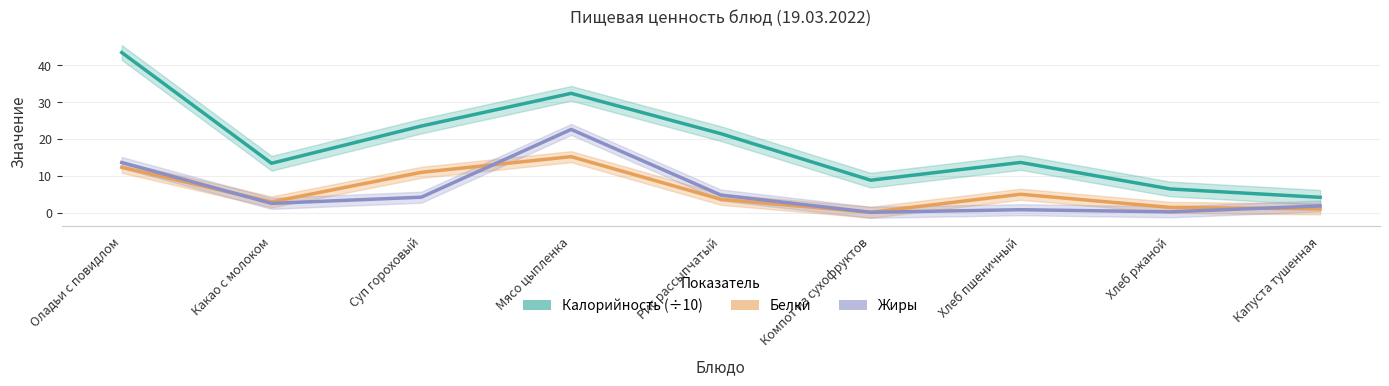

Does the chart display data point markers on the line(s)?

No